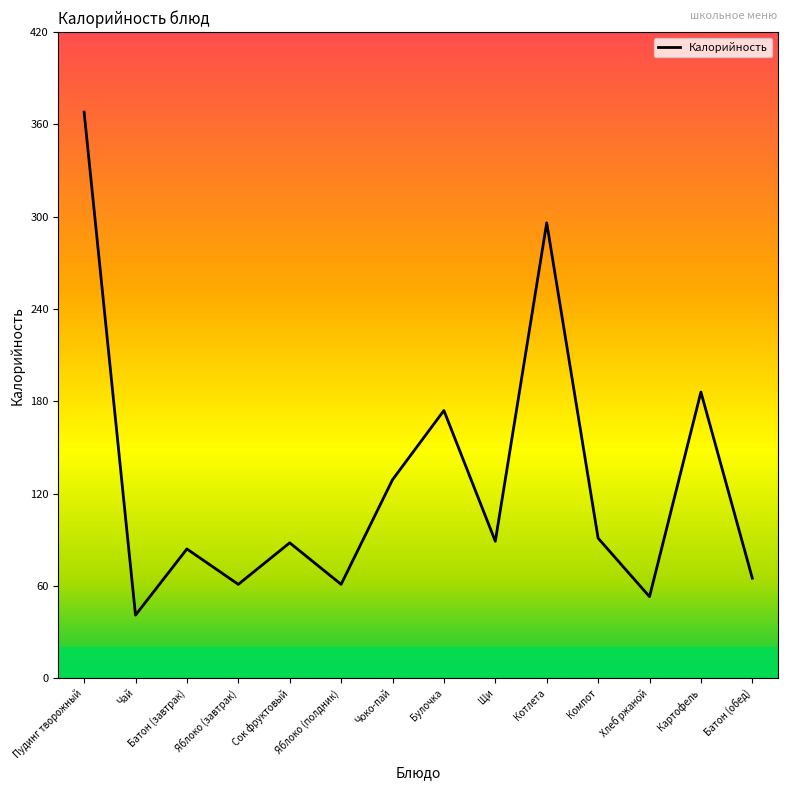

What is the difference between the maximum and minimum values?

327